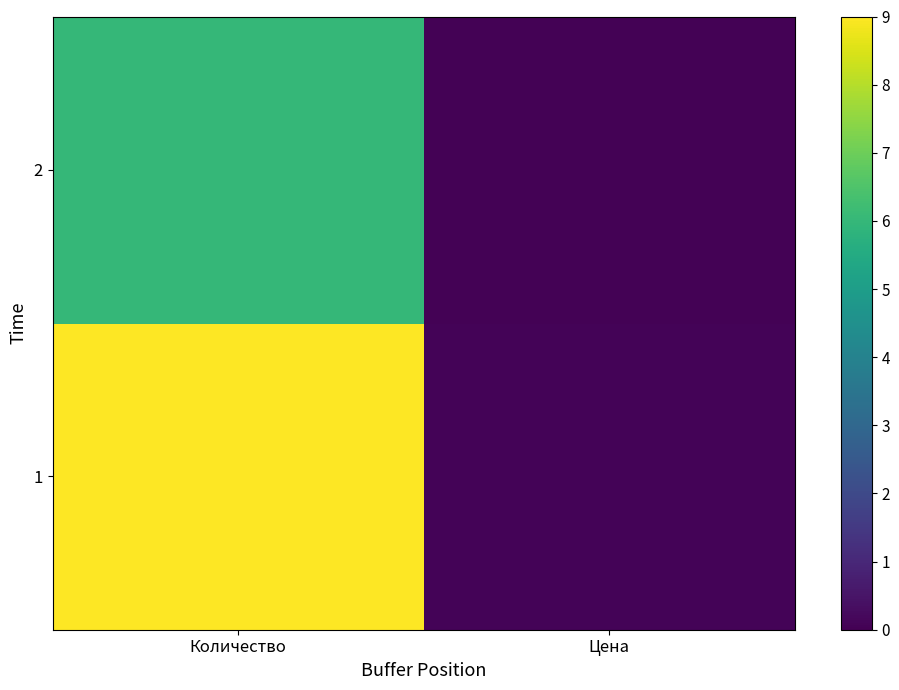

At which category does the chart reach its minimum across all series?

Цена